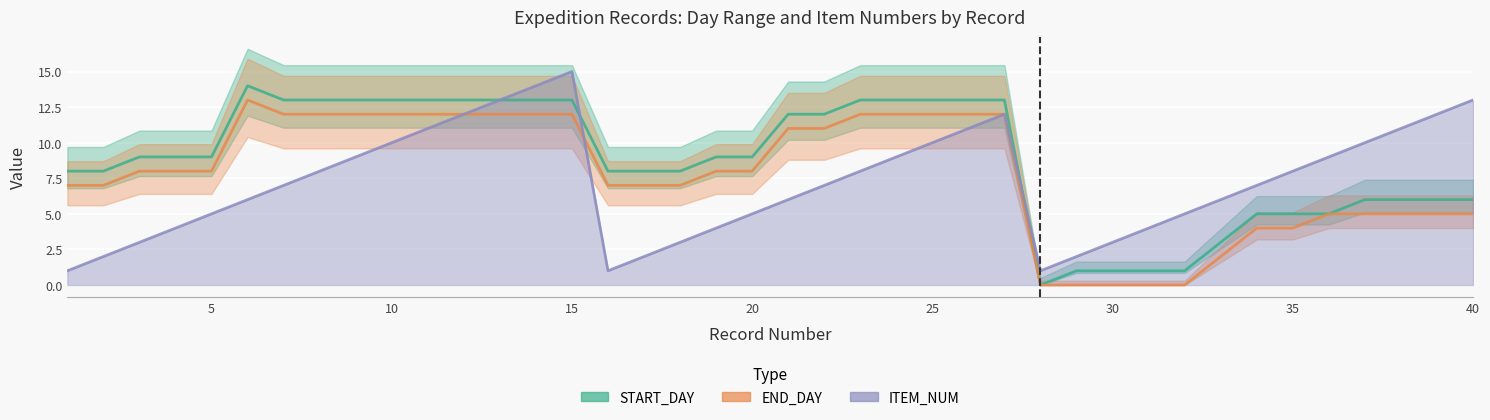

True or false: START_DAY has a value of 13 at 12.

True